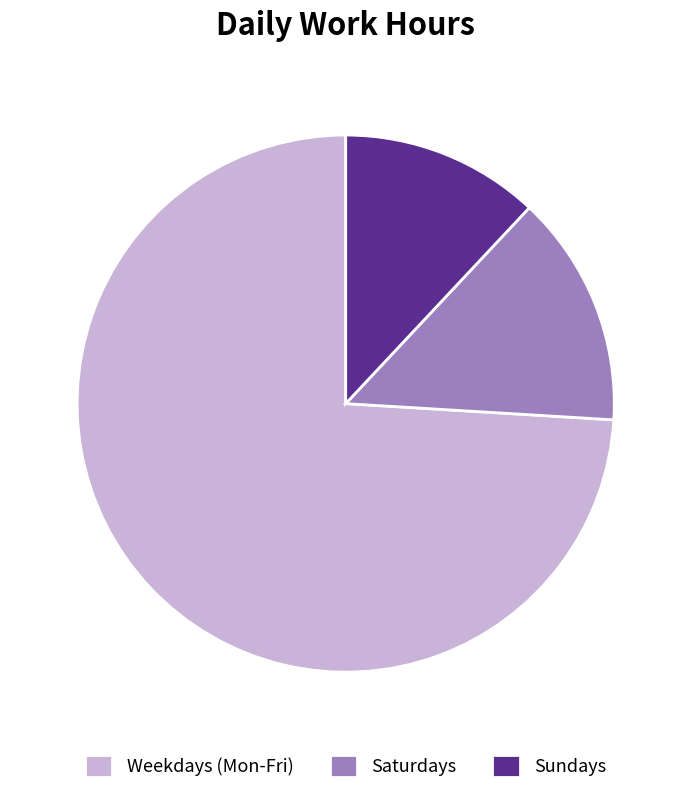

How many segments does this pie chart have?

3